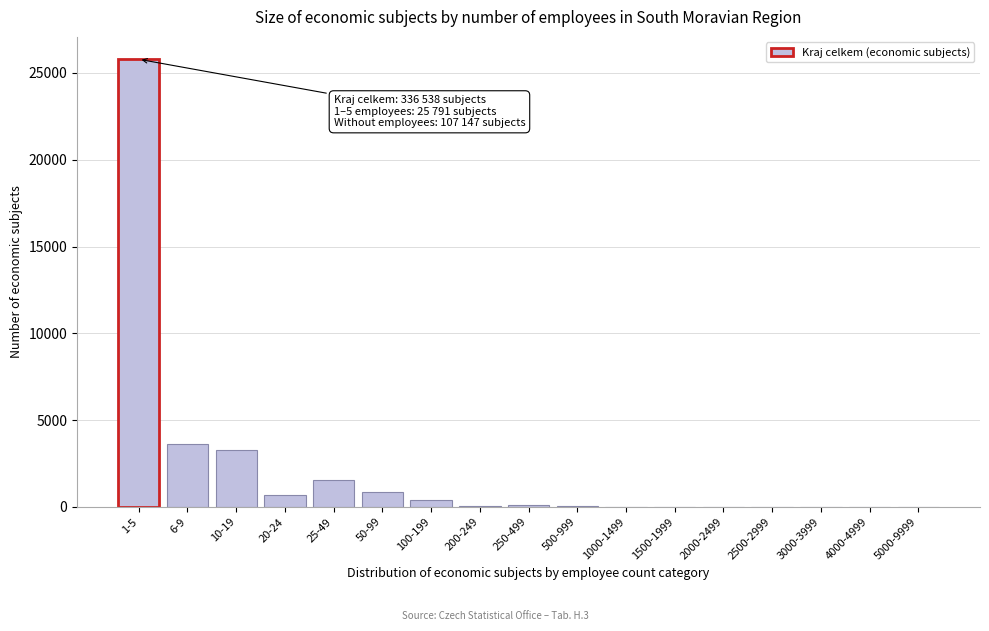

What is the sum of all values?

36465